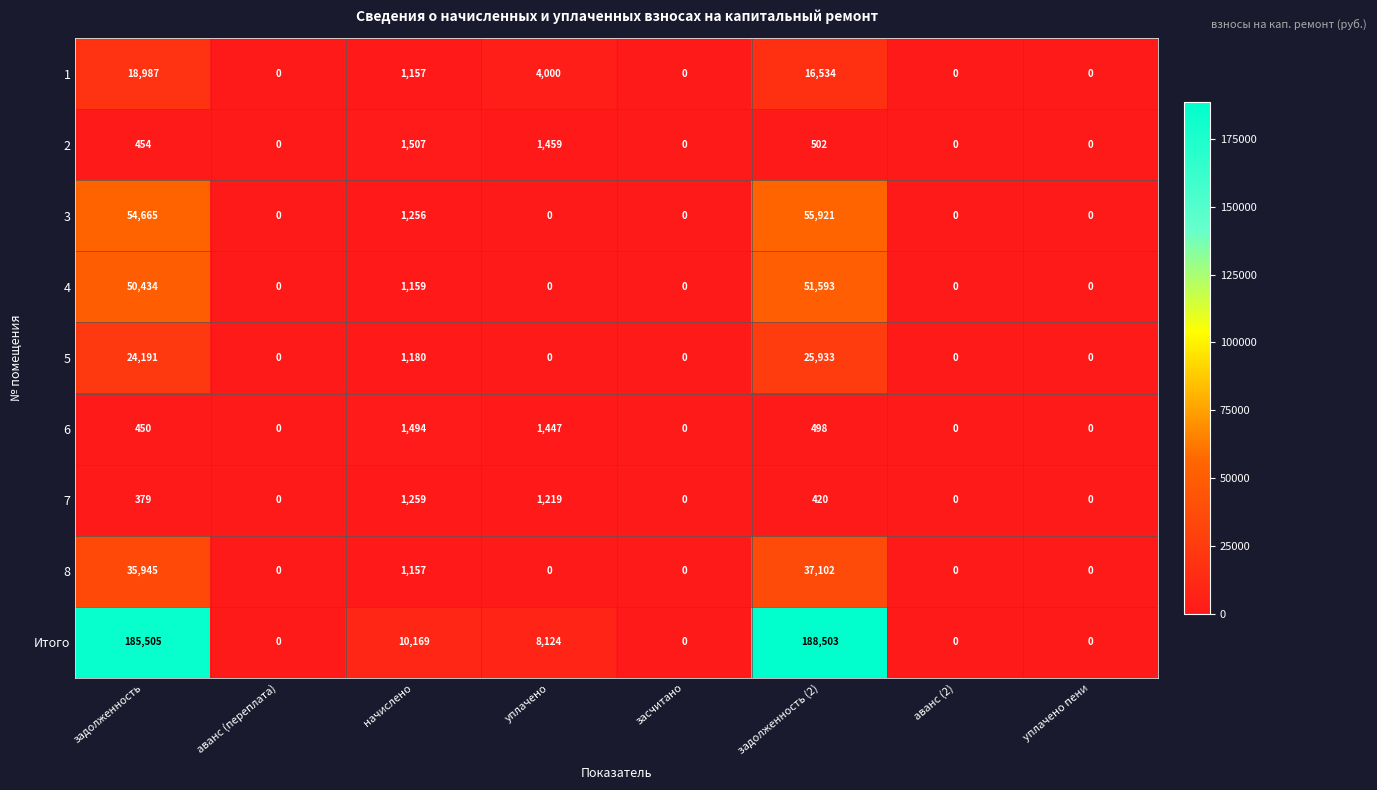

How many data points does each series have?

8